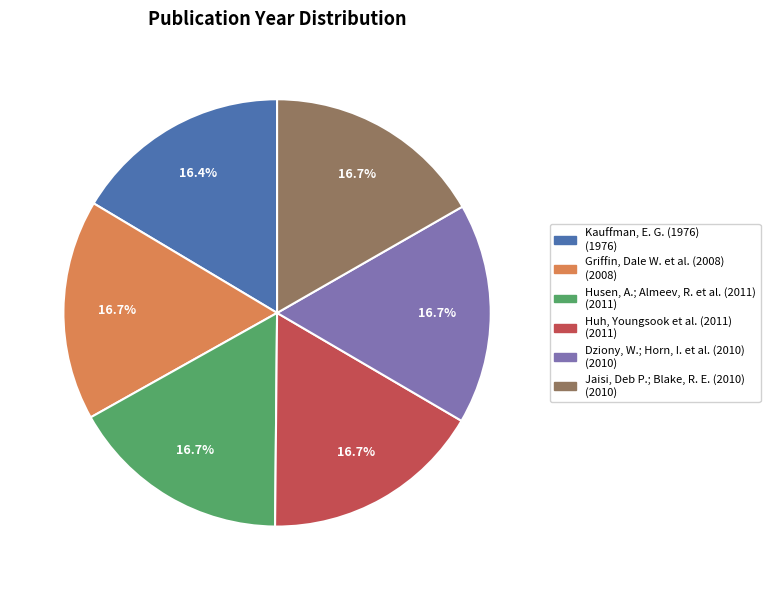

To the nearest percent, what portion does Kauffman, E. G. (1976) represent?

16%